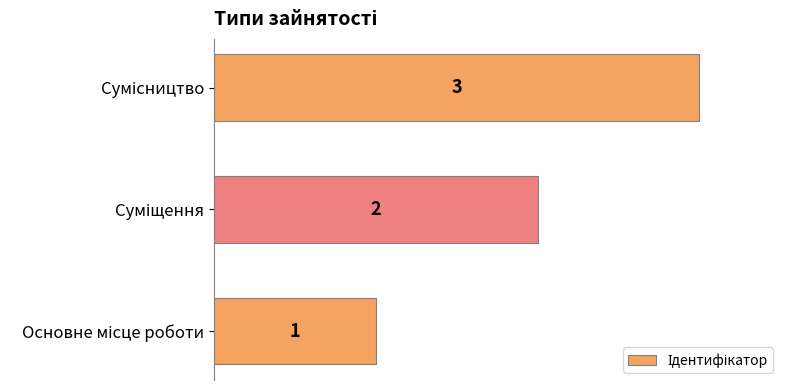

How many values are between 1 and 3?

3